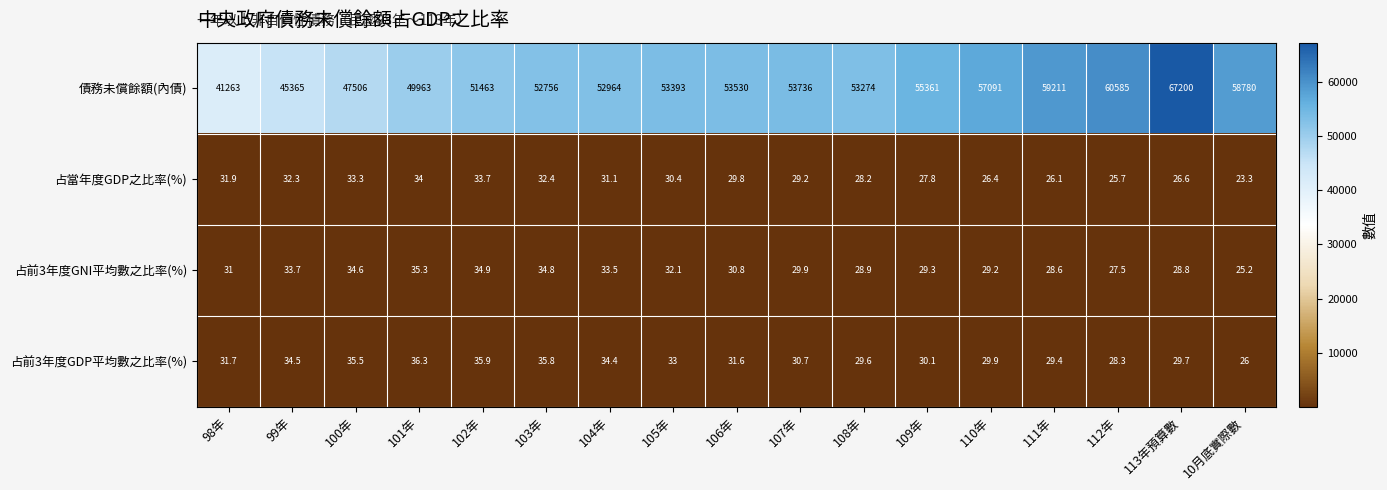

At how many categories does at least one series exceed 60294?

2